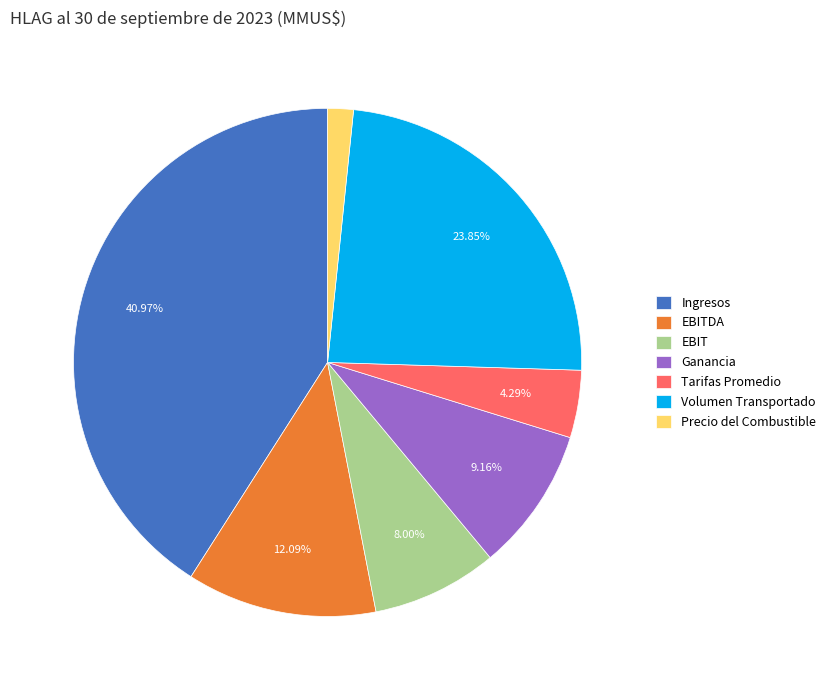

True or false: EBITDA accounts for 12% of the total.

True